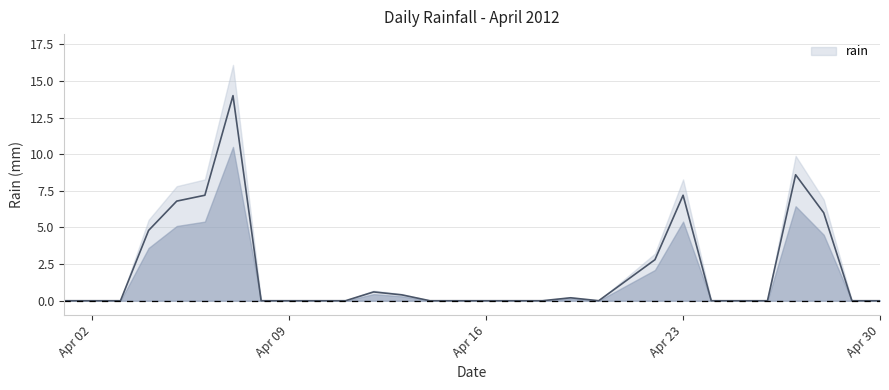

How many points are higher than both their immediate neighbors (excluding endpoints)?

5